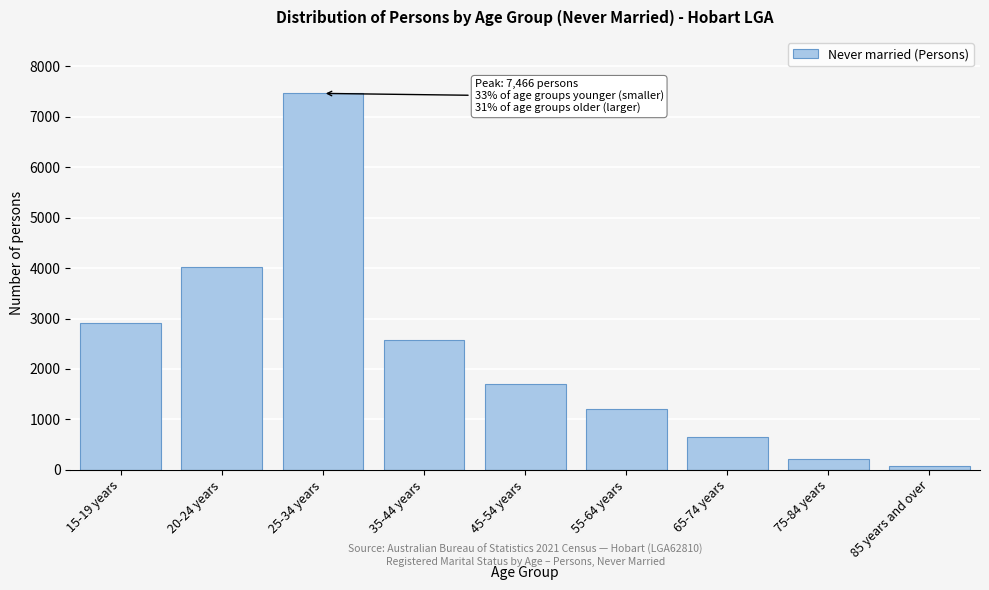

Reading left to right, transcribe all the data shown in this chart.

15-19 years=2910	20-24 years=4017	25-34 years=7466	35-44 years=2579	45-54 years=1695	55-64 years=1196	65-74 years=642	75-84 years=204	85 years and over=71